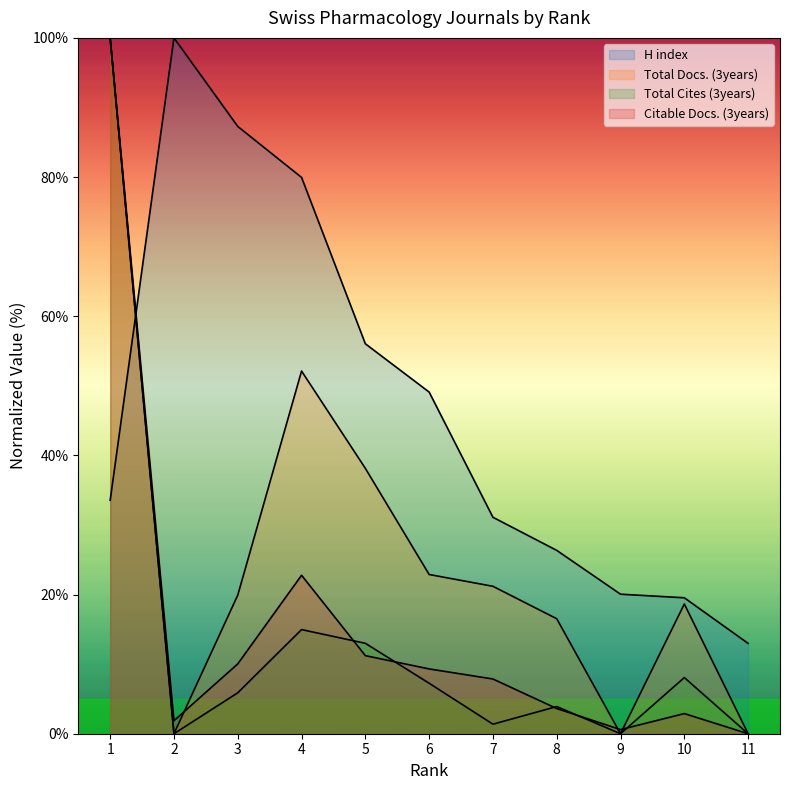

Does the chart display data point markers on the line(s)?

No